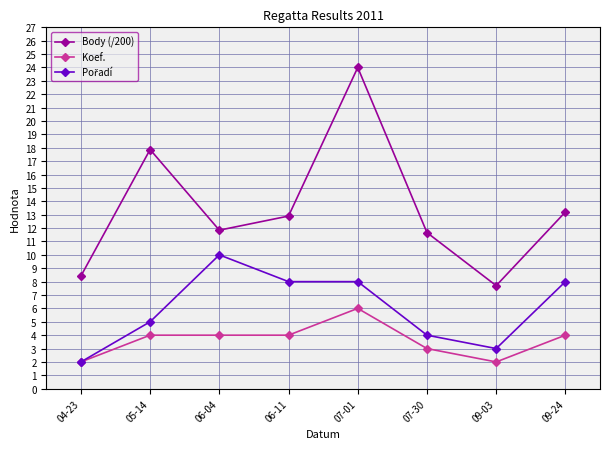

What is the difference between the Body (/200) values at 09-03 and 06-04?

4.1